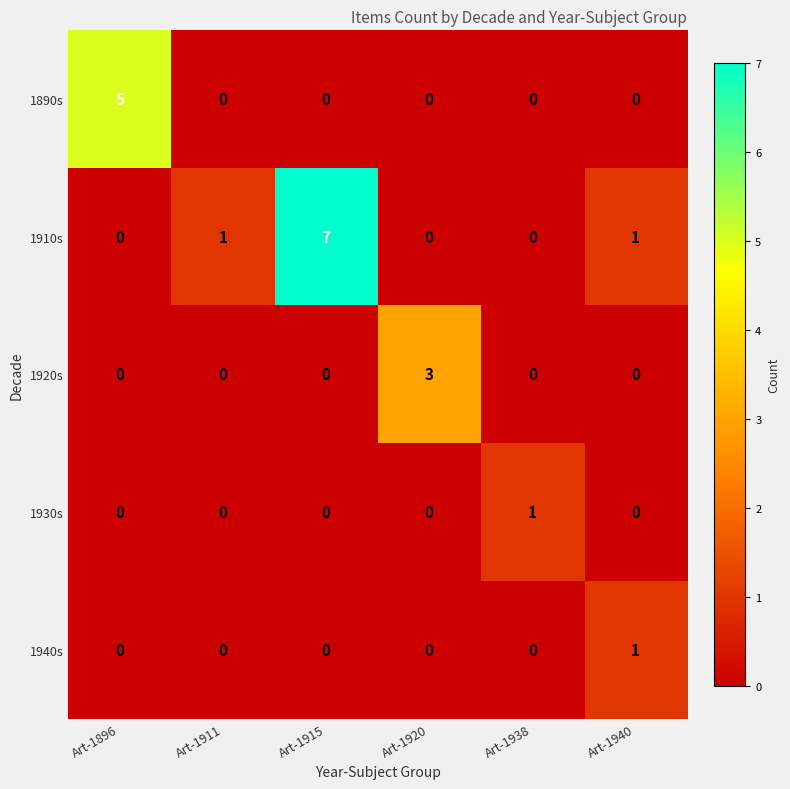

Which category has the highest value across all series?

Art-1915